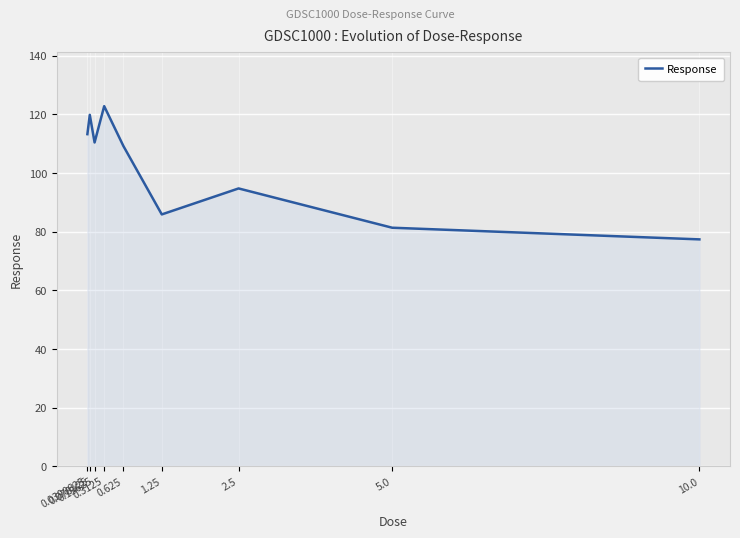

What is the average value?

101.7